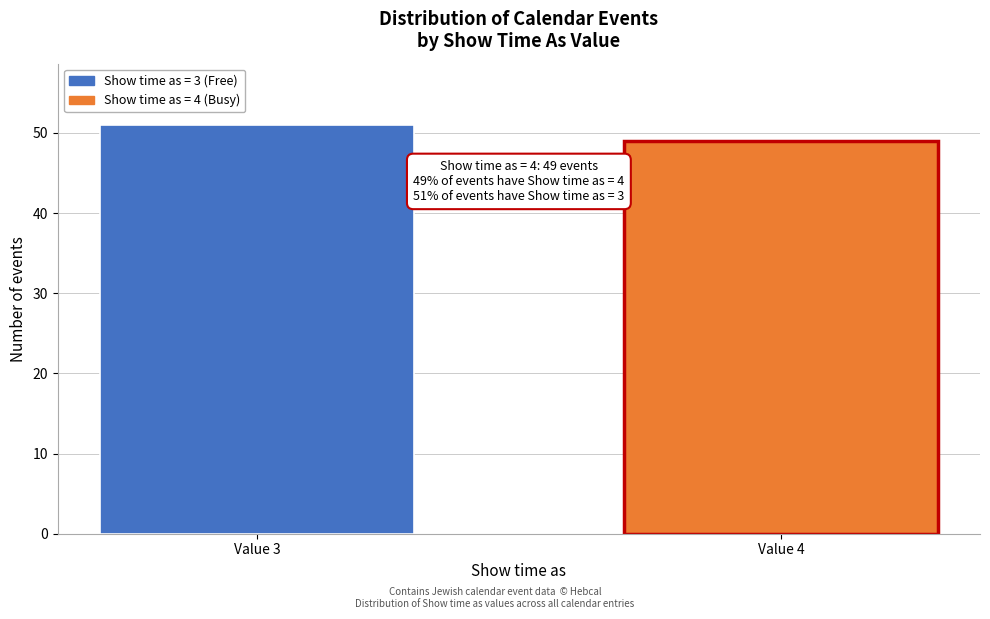

Reading left to right, transcribe all the data shown in this chart.

51	49